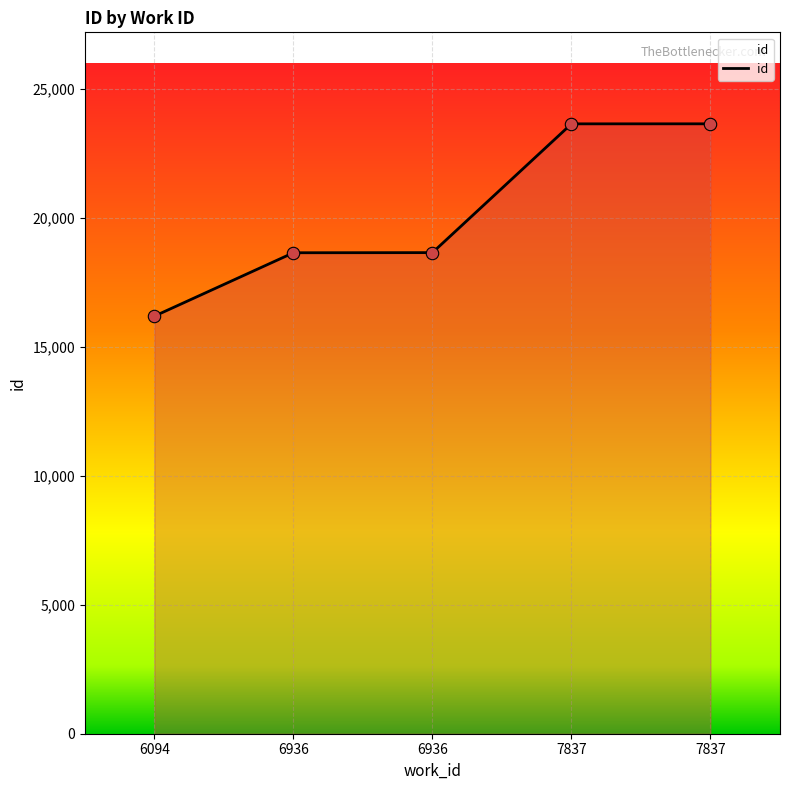

Approximately how many times larger is the value at 6936 compared to 7837?

0.8